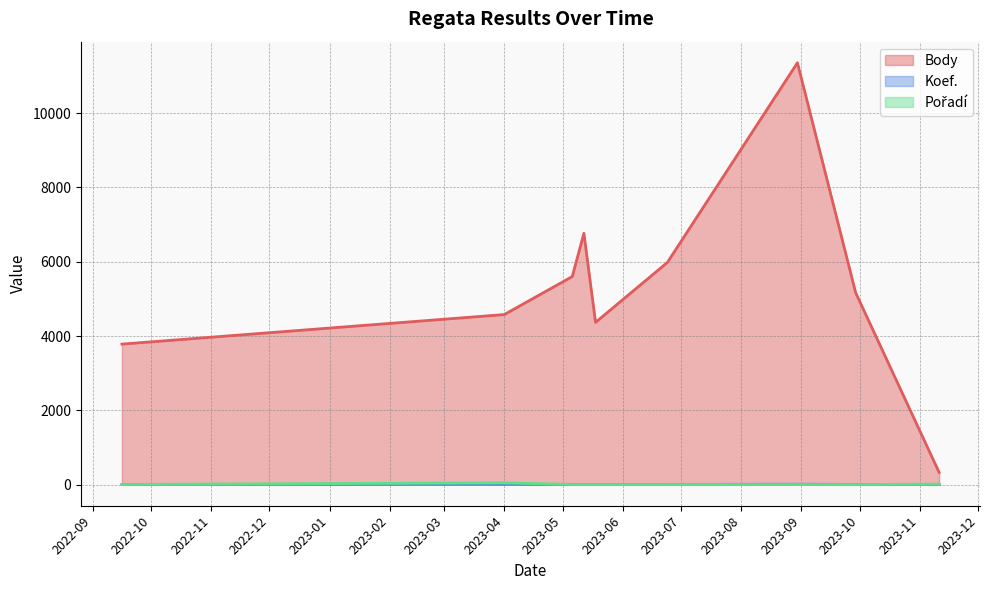

The Pořadí series shows 4 at 2022-09-16. True or false?

True